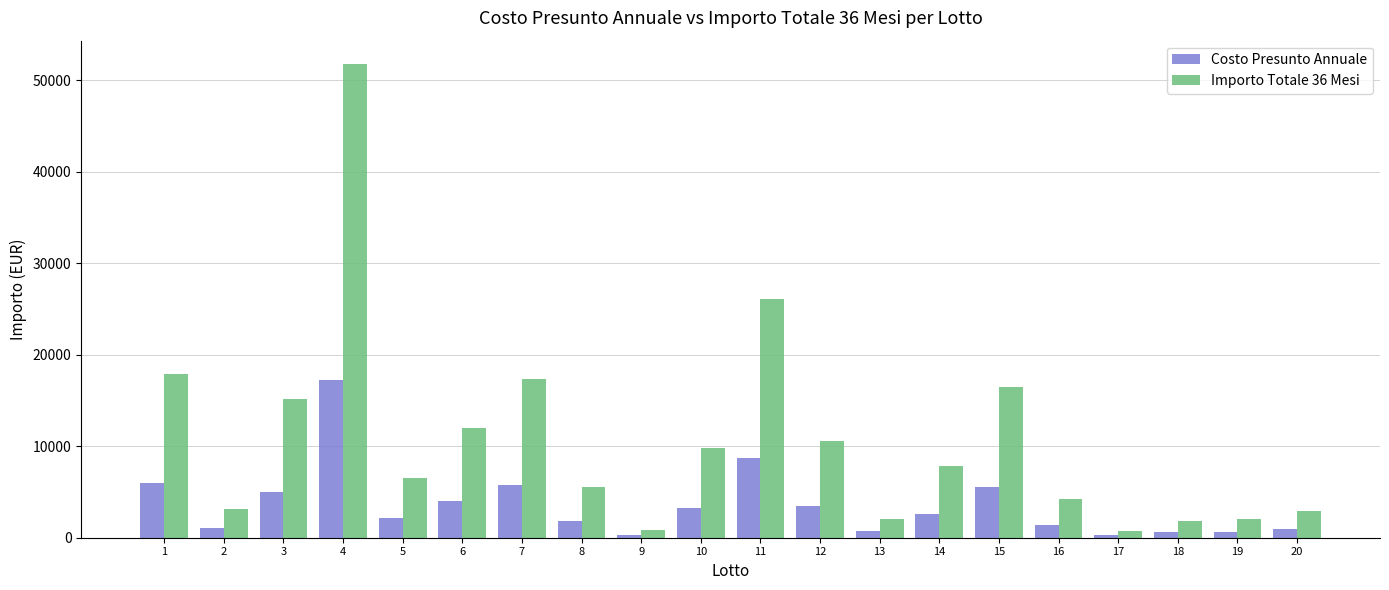

At which category is the sum across all series the highest?

4